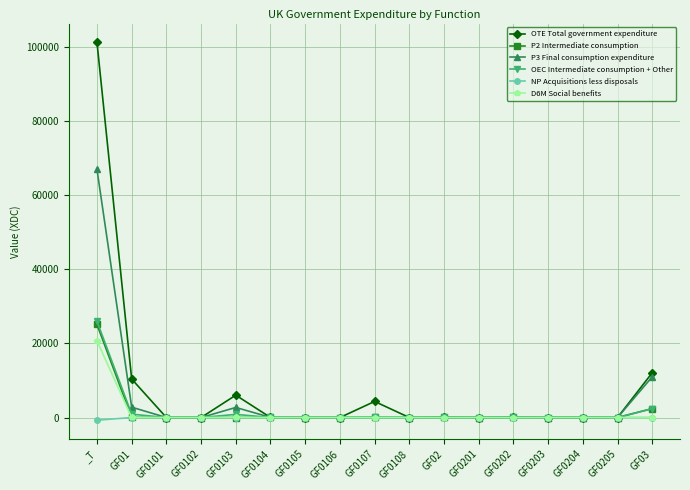

What is the label of the 4th point from the right?

GF0203